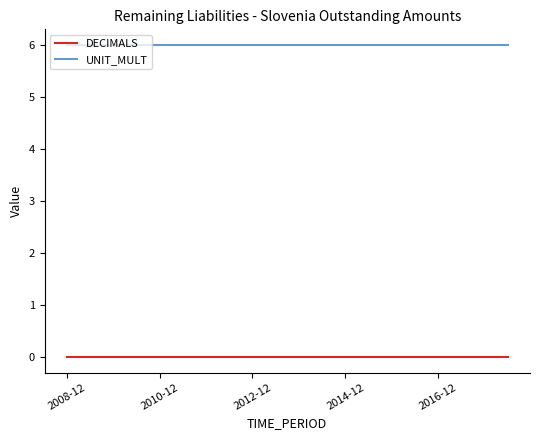

What are all the series names shown in the legend?

DECIMALS, UNIT_MULT